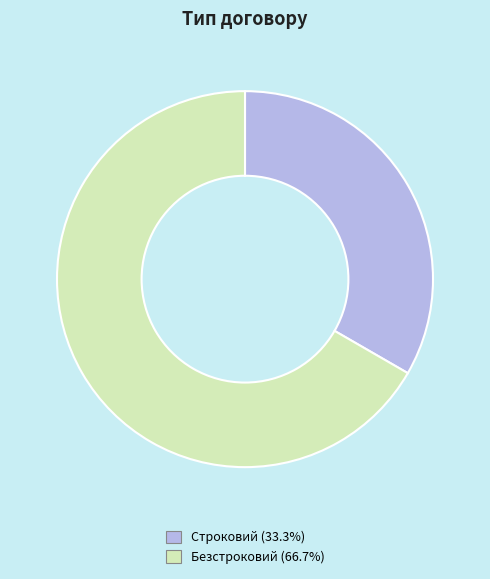

Which has a higher value, Безстроковий or Строковий?

Безстроковий